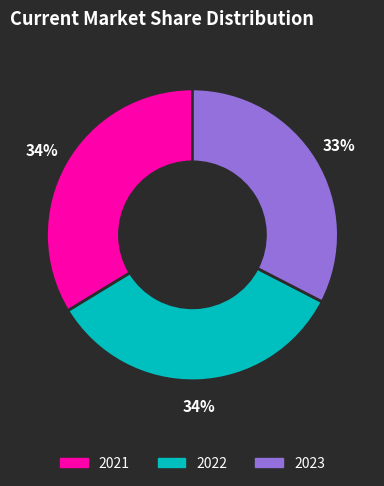

To the nearest percent, what is the combined percentage of 2022 and 2021?

67%